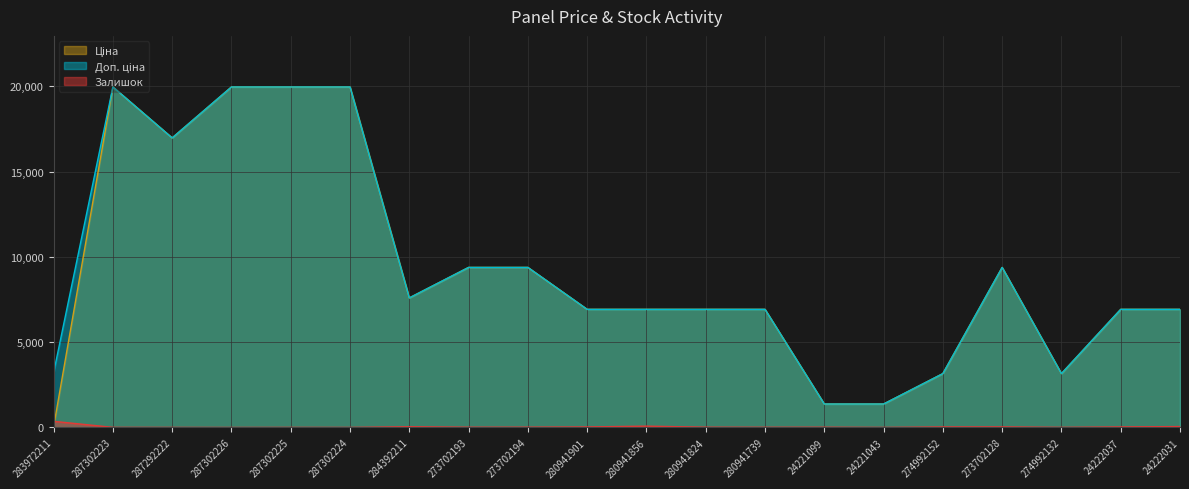

What is the sum of the Ціна values at 274992152 and 274992132?

6315.8